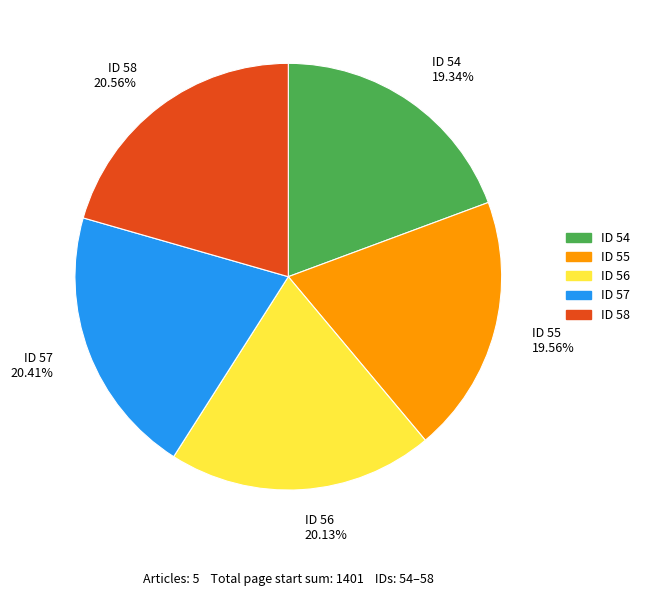

Count the number of slices in the pie.

5